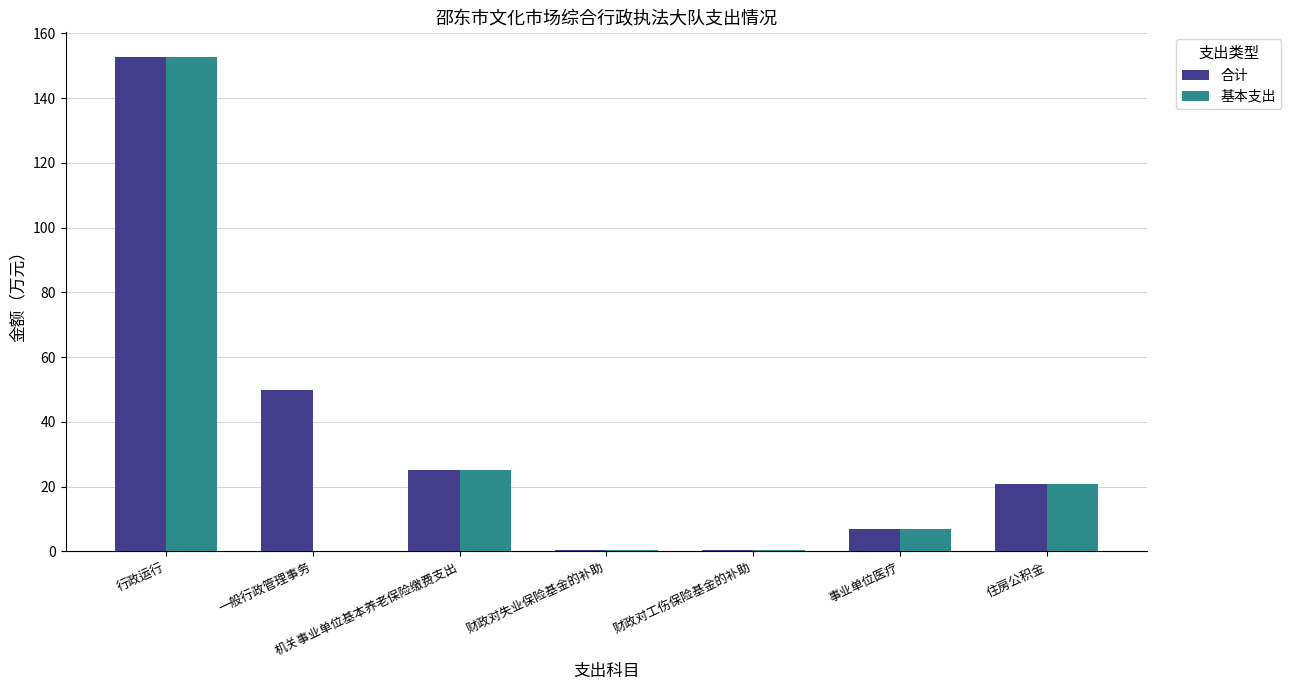

At which category does the chart reach its peak across all series?

行政运行